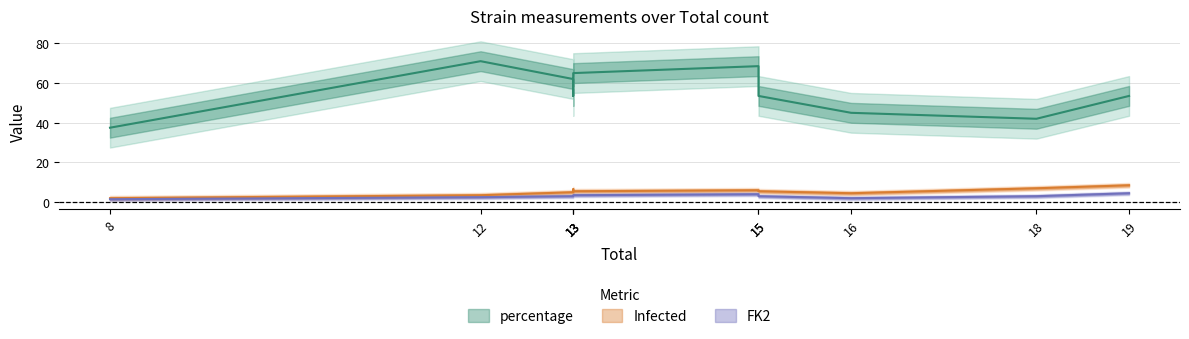

Is the value of percentage at 12 greater than the value of Infected at 15?

Yes